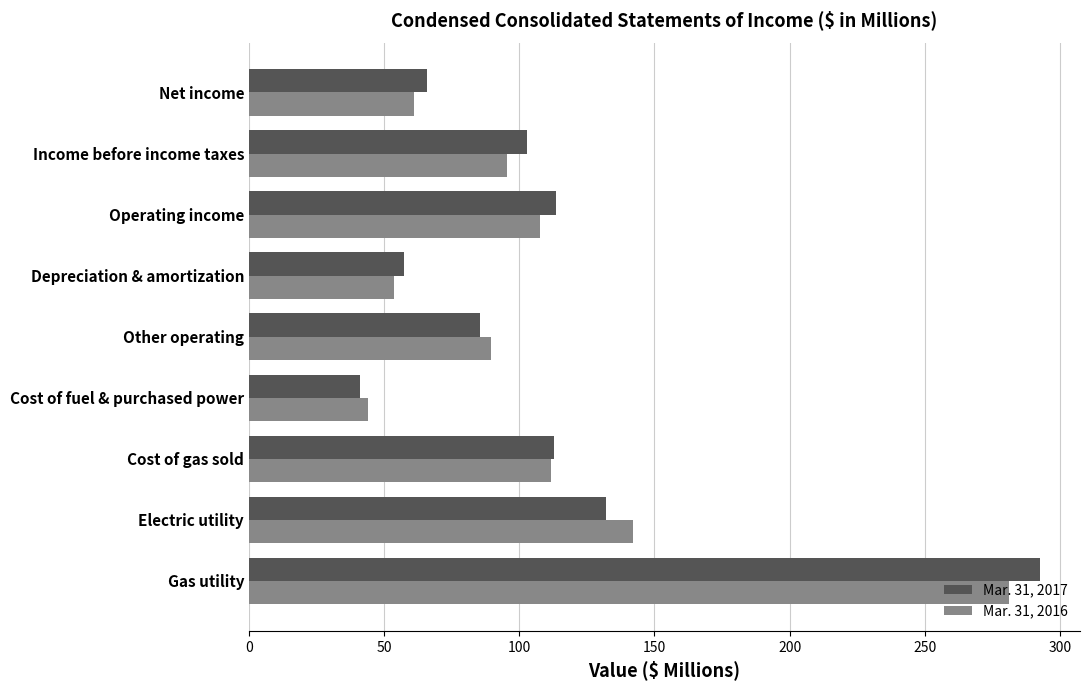

Is it true that Mar. 31, 2016 equals 14.3 at Cost of fuel & purchased power?

False